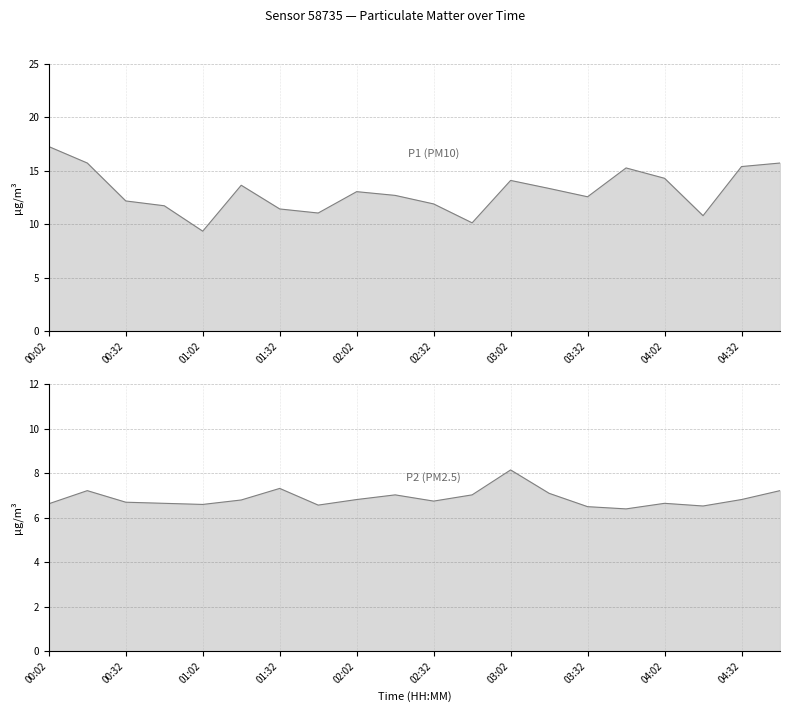

Which series has the largest total across all categories?

P1